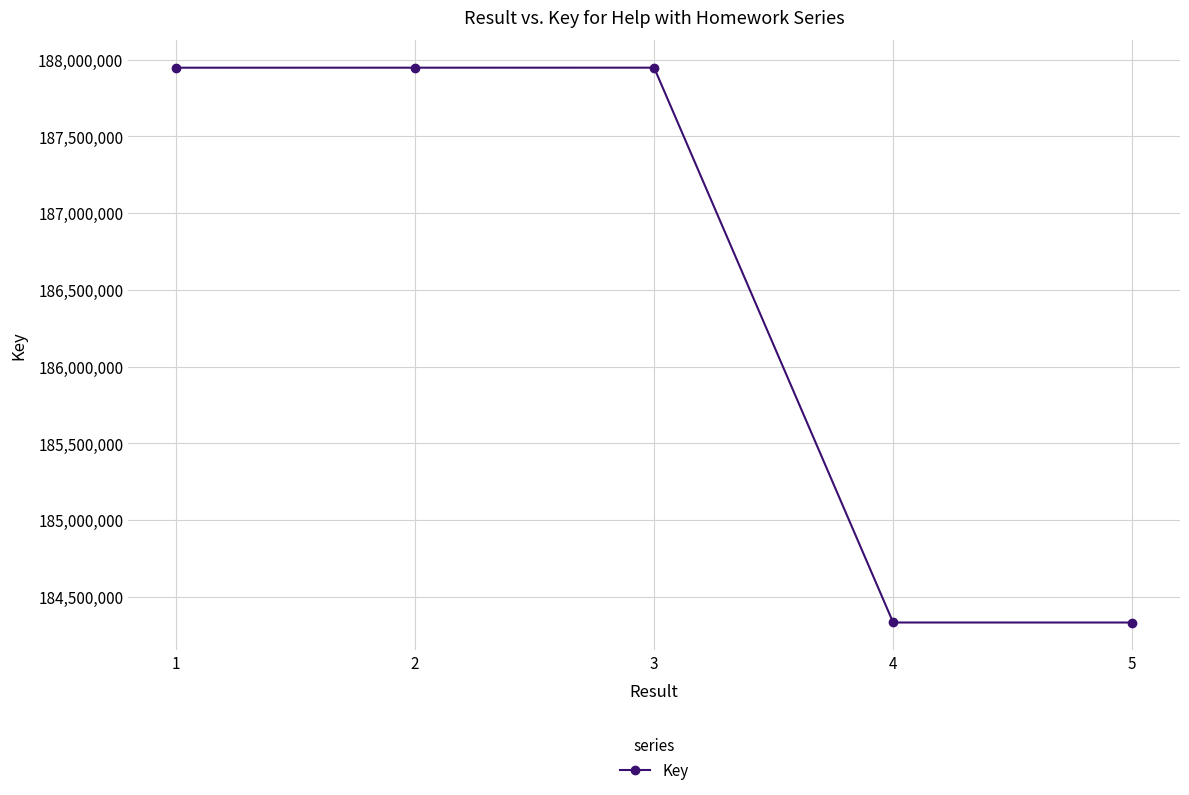

How many values are below 187947882?

2